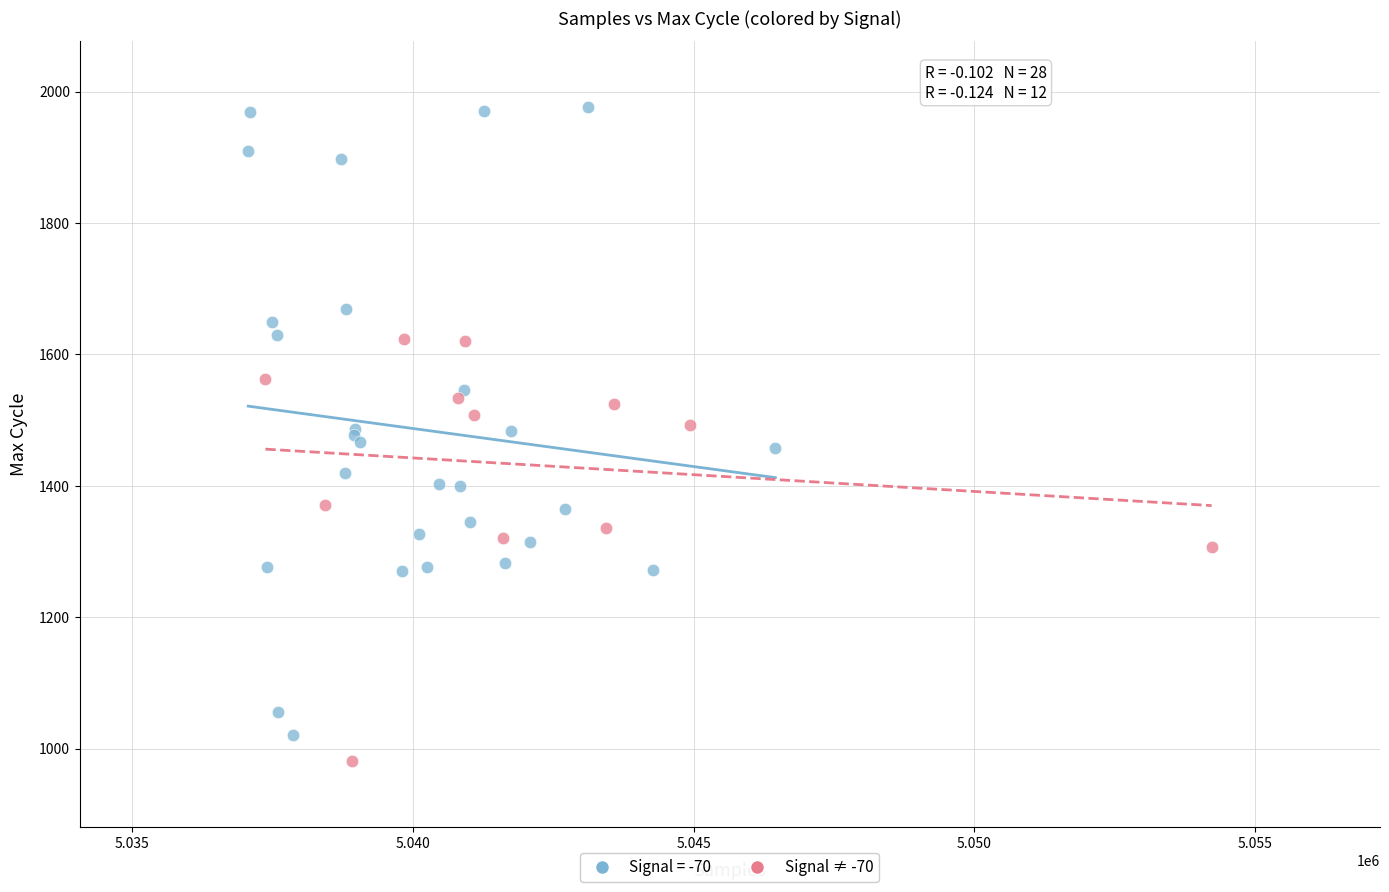

Which series has the largest Y range (max minus min)?

Signal = -70